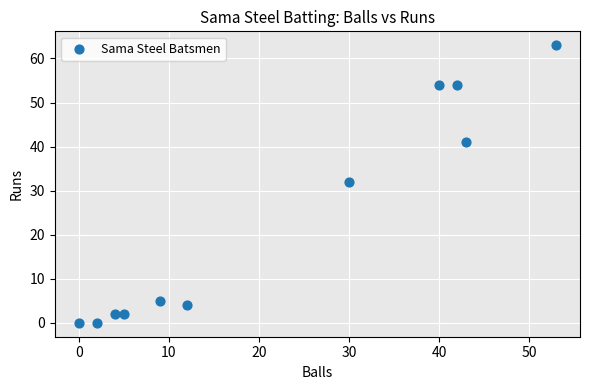

What is the average X value?

22